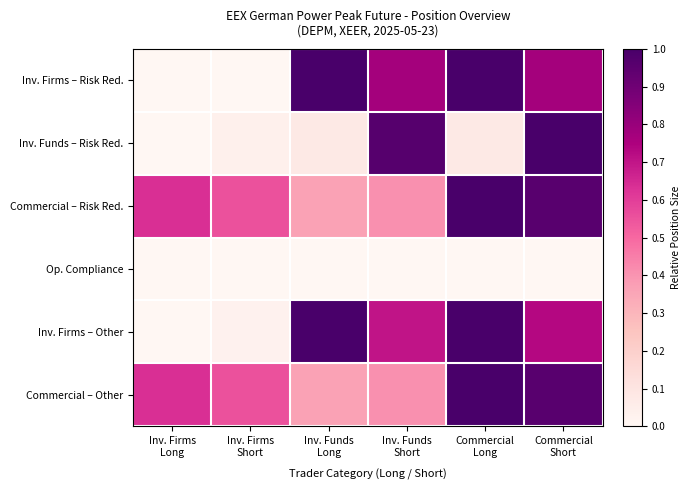

At how many categories does at least one series exceed 0?

6